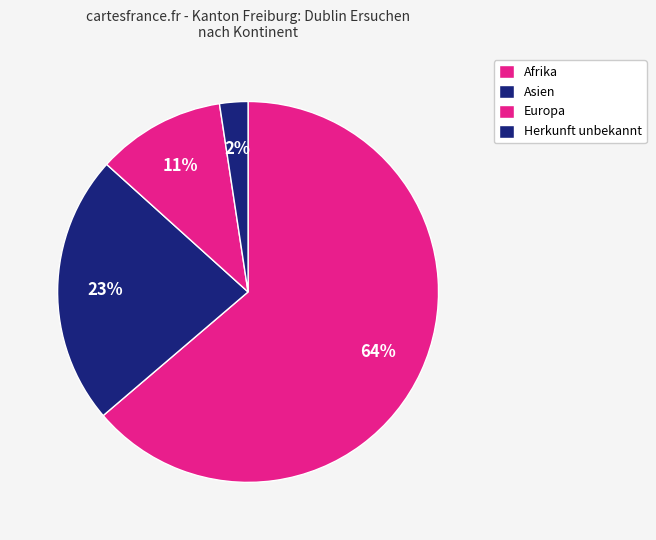

What is the majority slice?

Afrika